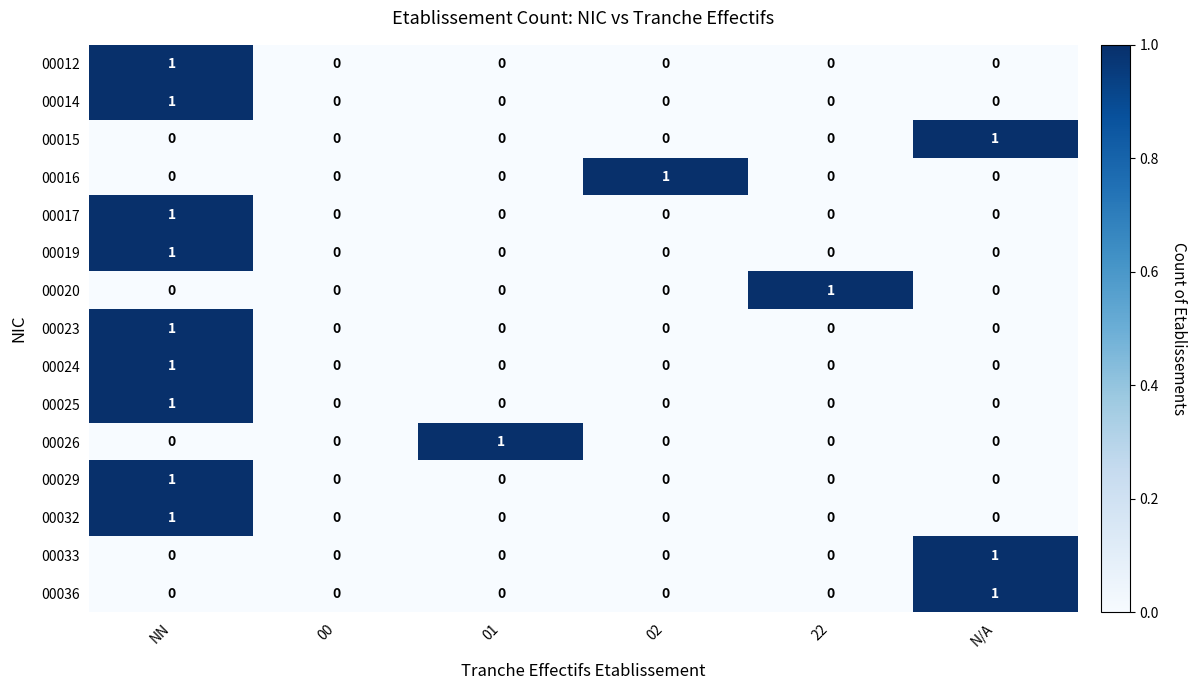

The 00029 series shows 0 at 22. True or false?

True